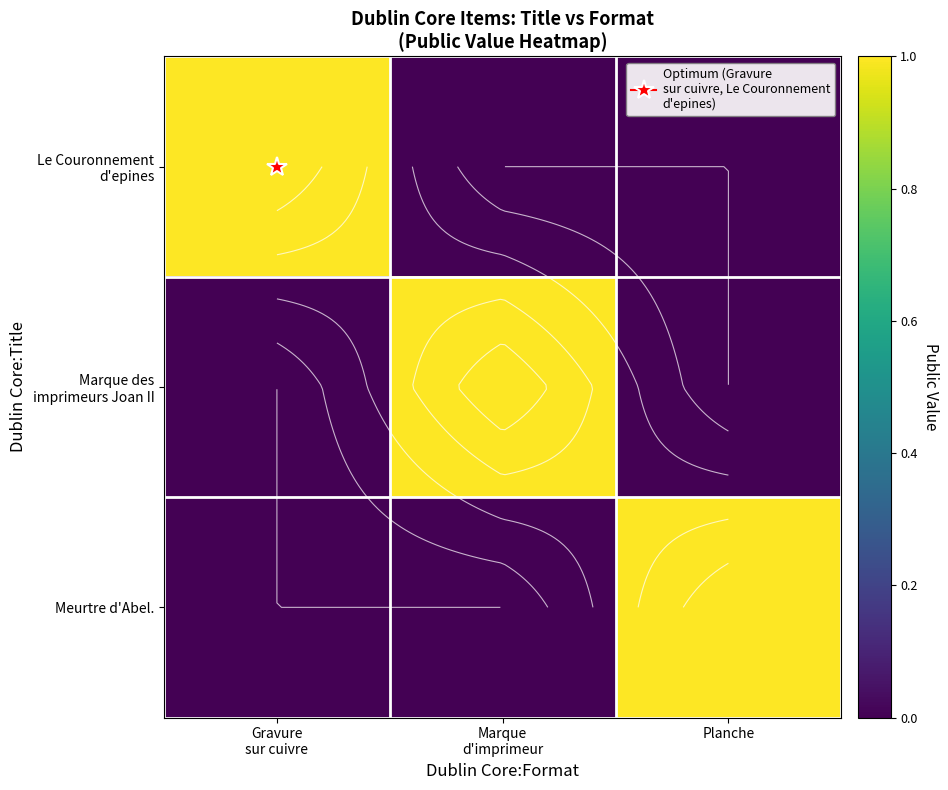

Which series has the widest spread of values?

Le Couronnement d'epines